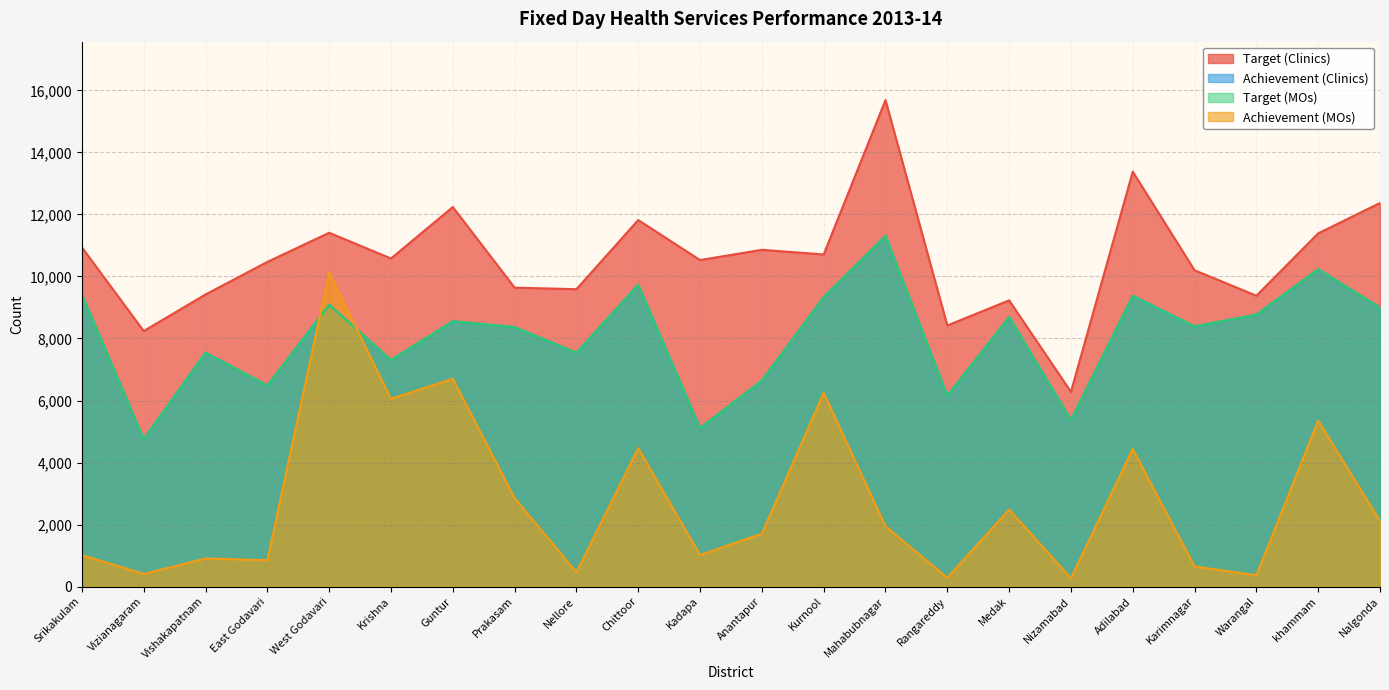

What is the difference between the maximum and minimum values in the Achievement (MOs) series?

9855